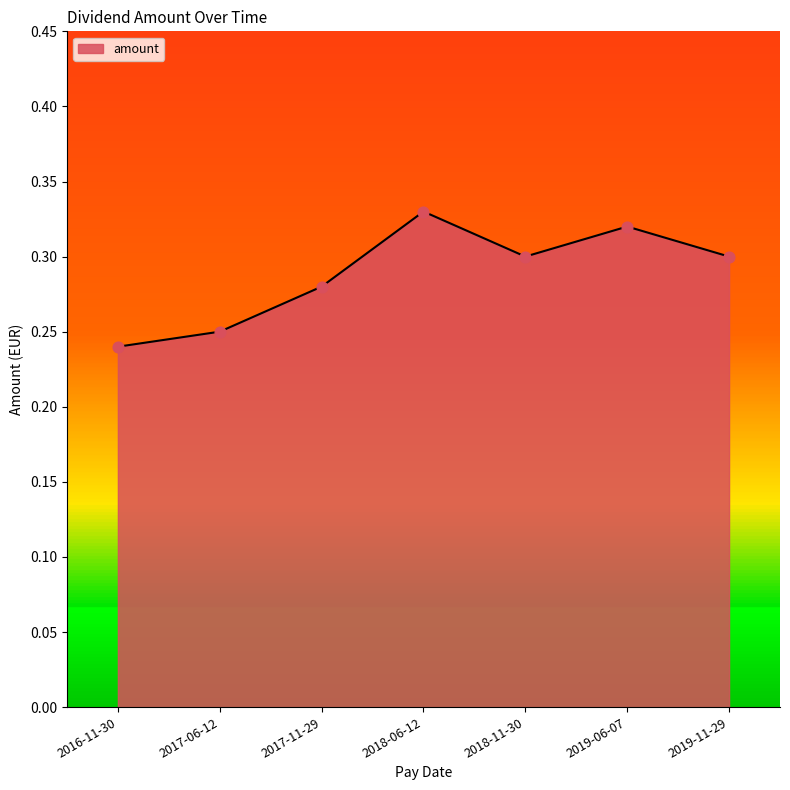

Between 2017-11-29 and 2016-11-30, which is larger?

2017-11-29